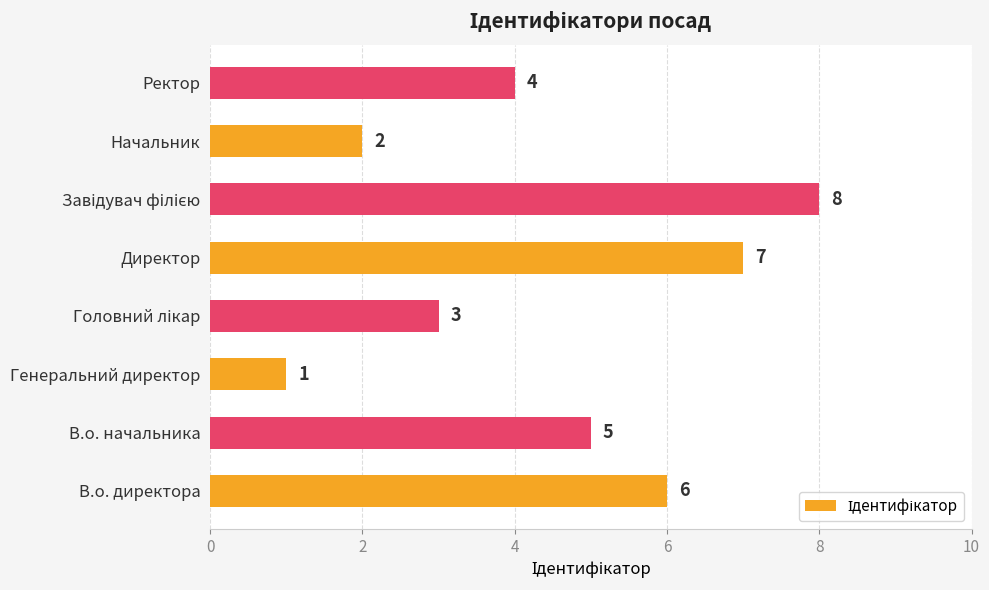

How many values are below 5?

4